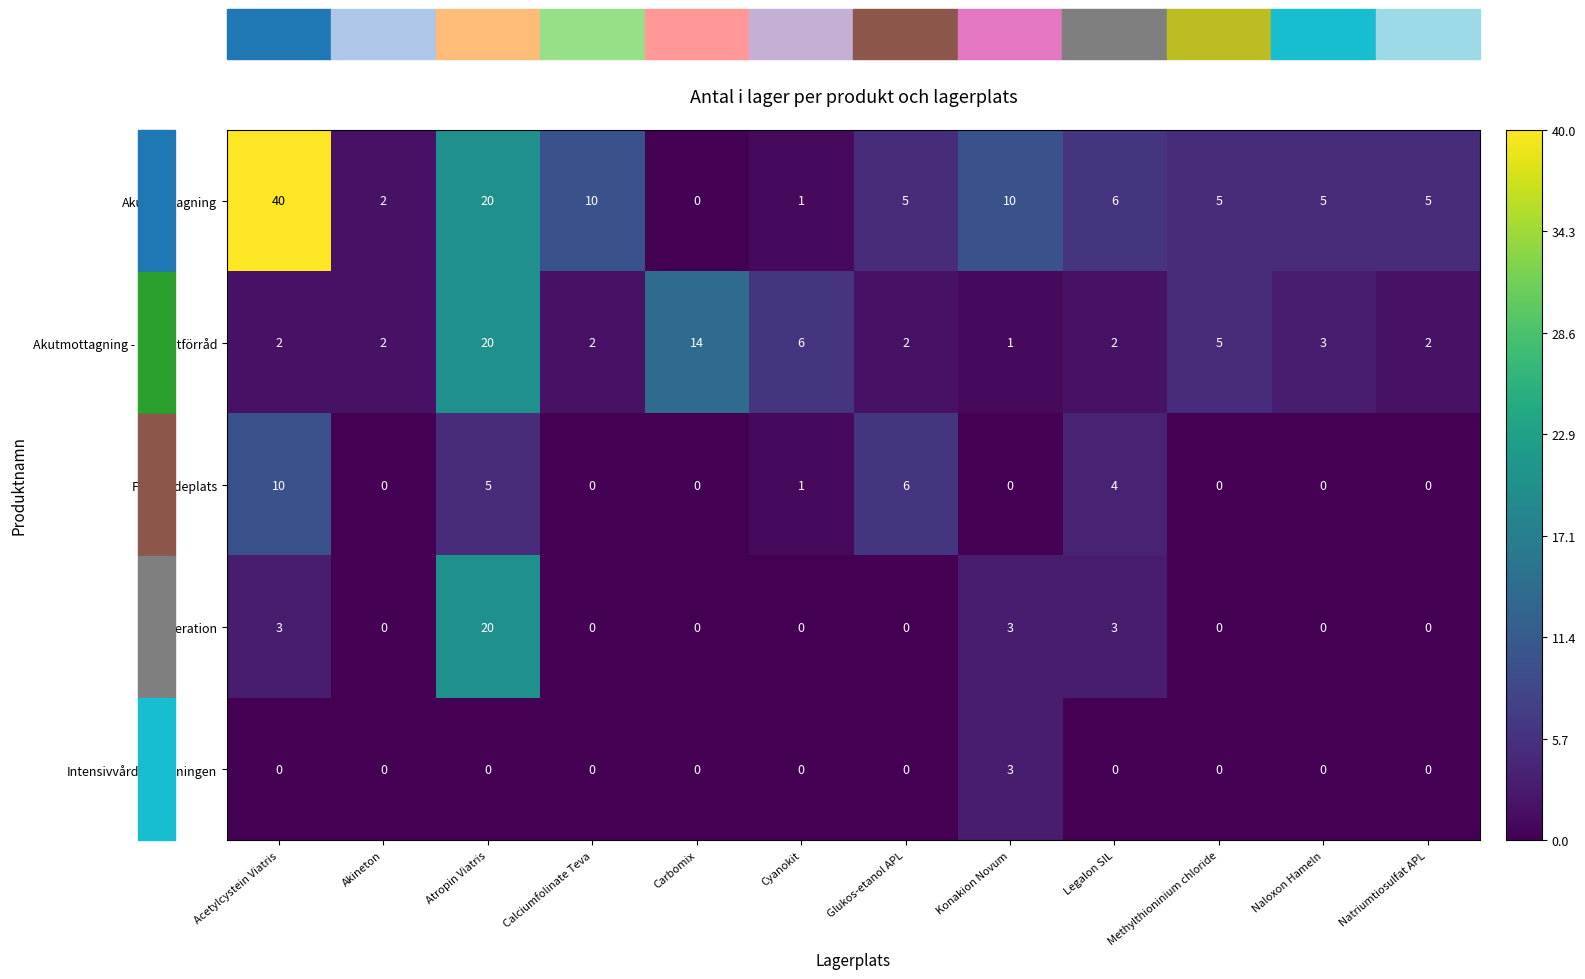

Where does the Akutmottagning series first go above 5?

Acetylcystein Viatris